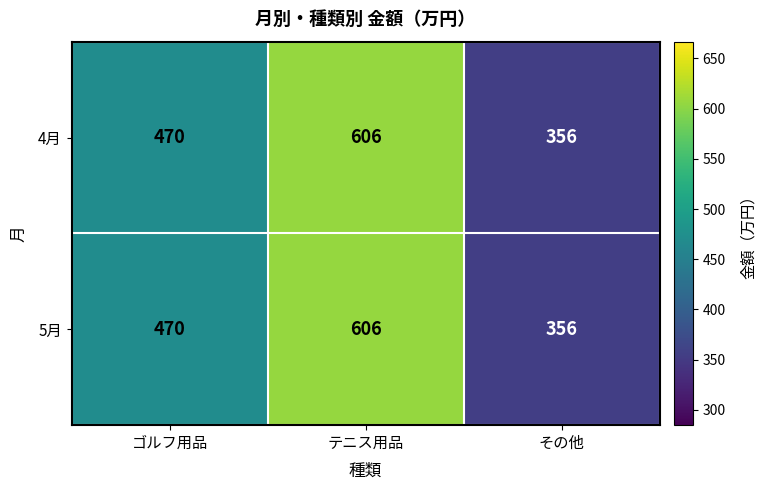

What is the maximum value for 5月?

606